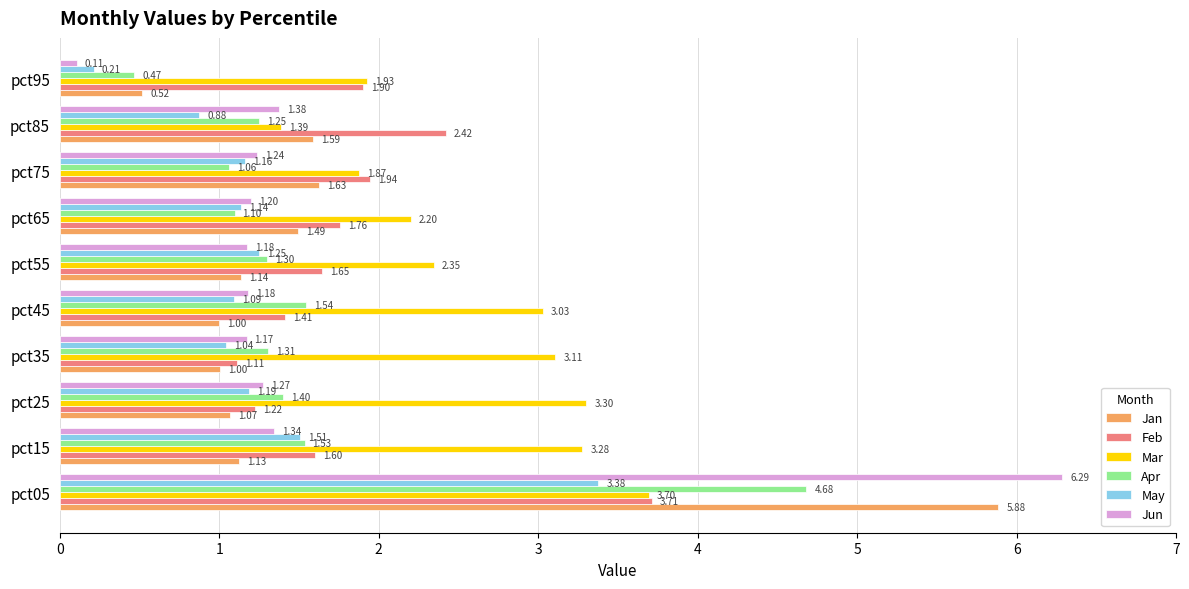

Rank the series by their maximum value, from highest to lowest.

Jun, Jan, Apr, Feb, Mar, May